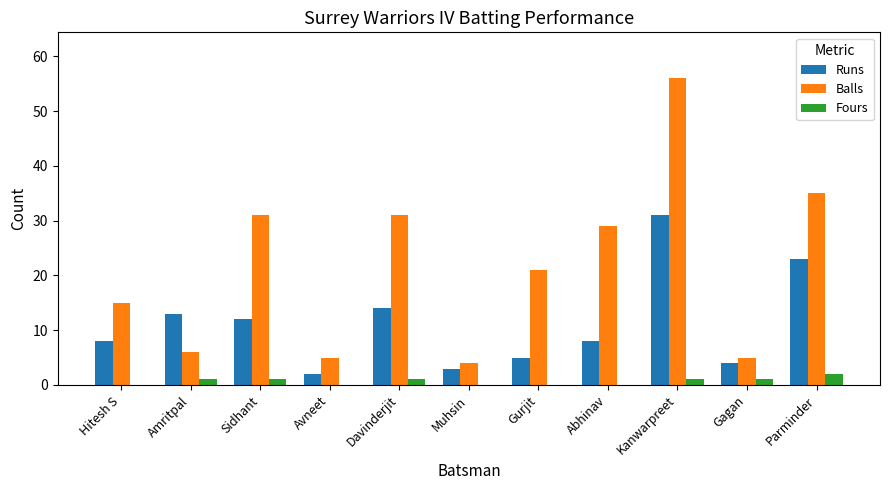

At which category is the sum across all series the highest?

Kanwarpreet